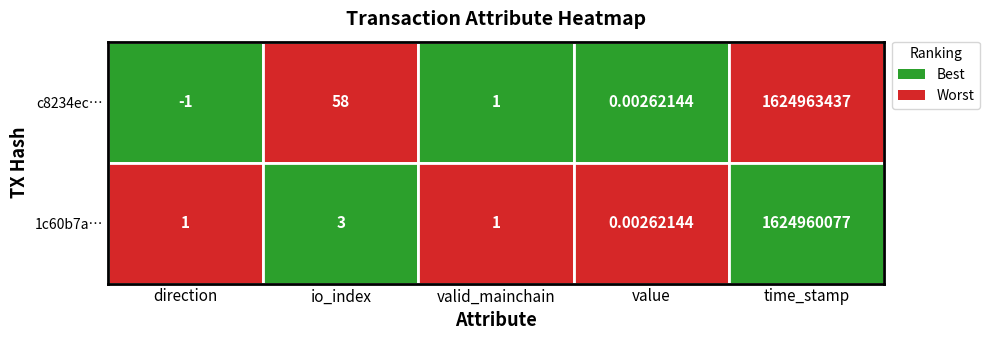

True or false: 1c60b7aaae344d9e078bd2b594bfb2fc32078e9 has a value of 3.9 at 1.

False